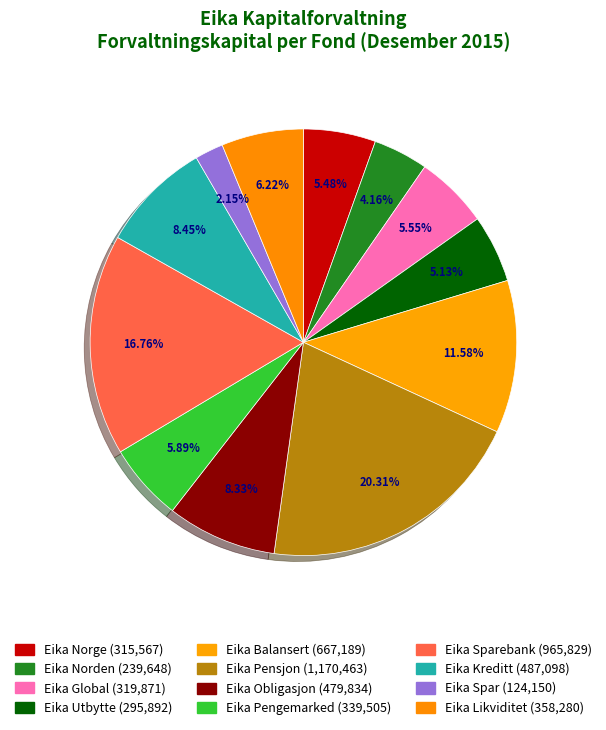

How many segments does this pie chart have?

12